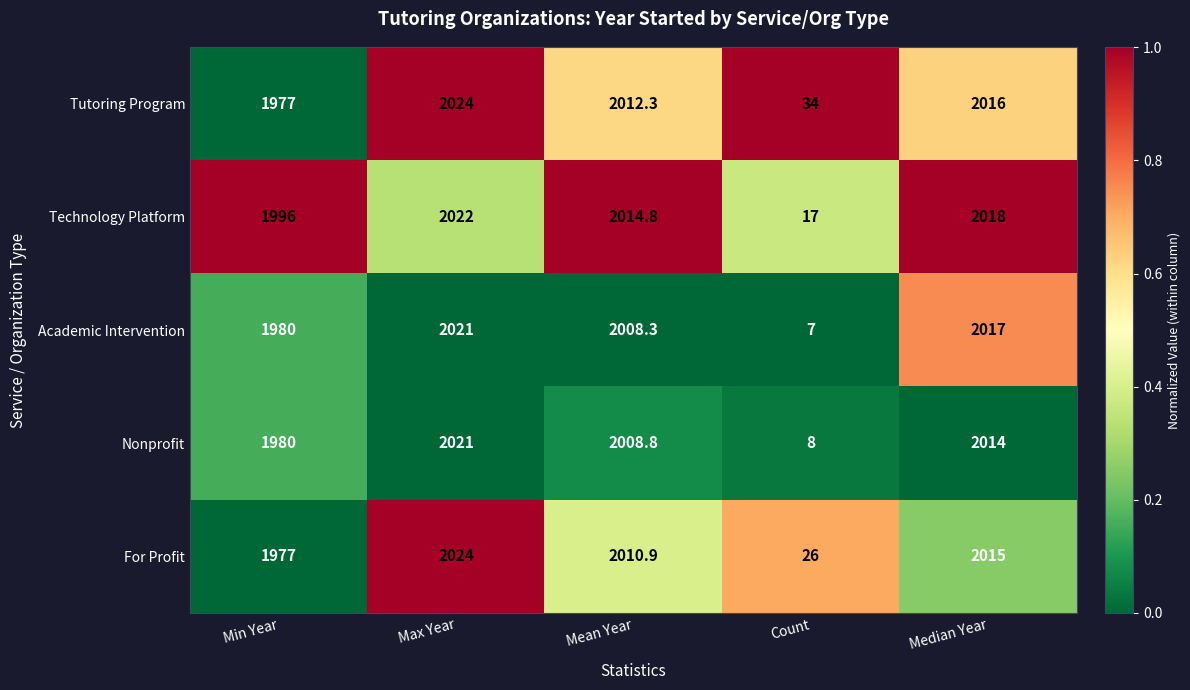

Reading left to right, what are all the values shown in this chart?

Tutoring Program: Min Year=1977.0	Max Year=2024.0	Mean Year=2012.3	Count=34.0	Median Year=2016.0
Technology Platform: Min Year=1996.0	Max Year=2022.0	Mean Year=2014.8	Count=17.0	Median Year=2018.0
Academic Intervention: Min Year=1980.0	Max Year=2021.0	Mean Year=2008.3	Count=7.0	Median Year=2017.0
Nonprofit: Min Year=1980.0	Max Year=2021.0	Mean Year=2008.8	Count=8.0	Median Year=2014.0
For Profit: Min Year=1977.0	Max Year=2024.0	Mean Year=2010.9	Count=26.0	Median Year=2015.0